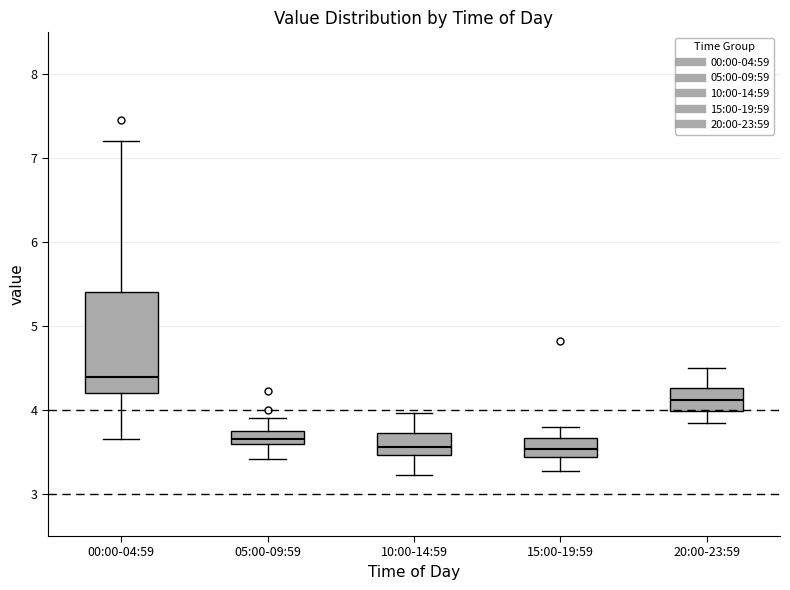

Where does the lower whisker of the box for 10:00-14:59 end on the y-axis? The values are not printed on the chart, so give them approximately, as read against the axis.

3.2